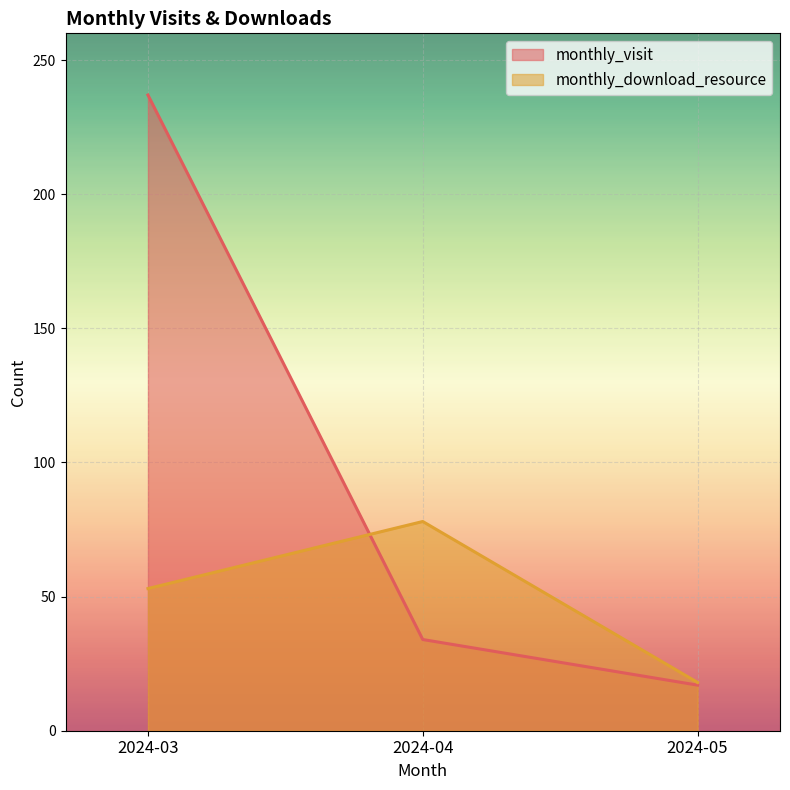

Which series has the largest range (max minus min)?

monthly_visit